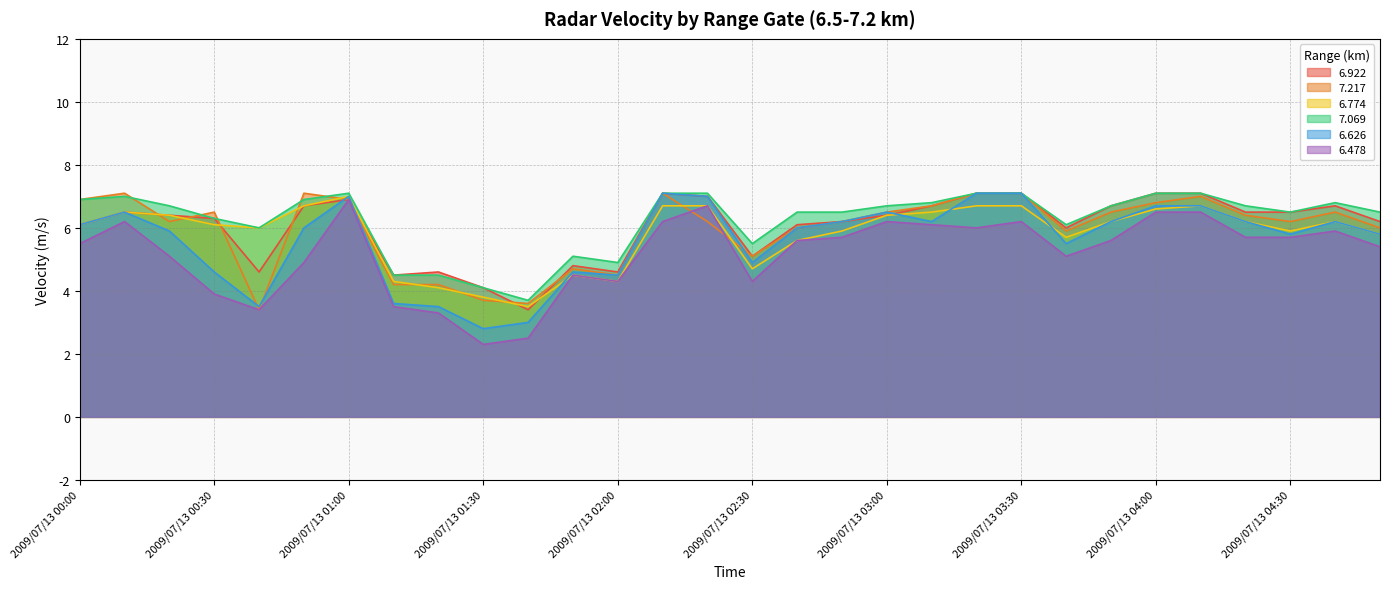

What are all the series names shown in the legend?

6.922, 7.217, 6.774, 7.069, 6.626, 6.478